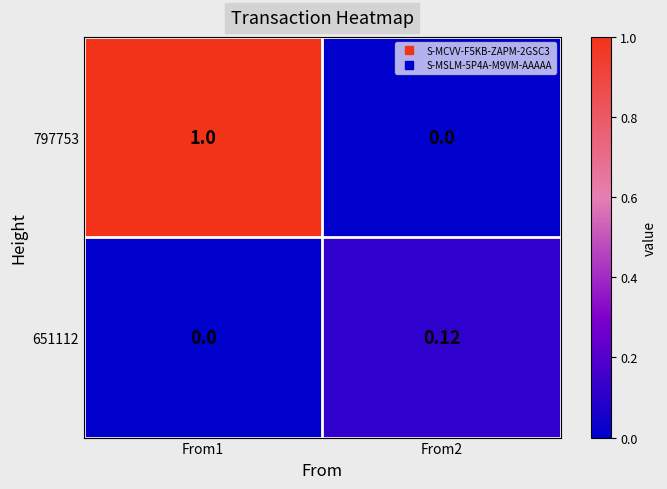

Rank the series at From2 from highest to lowest value.

651112, 797753